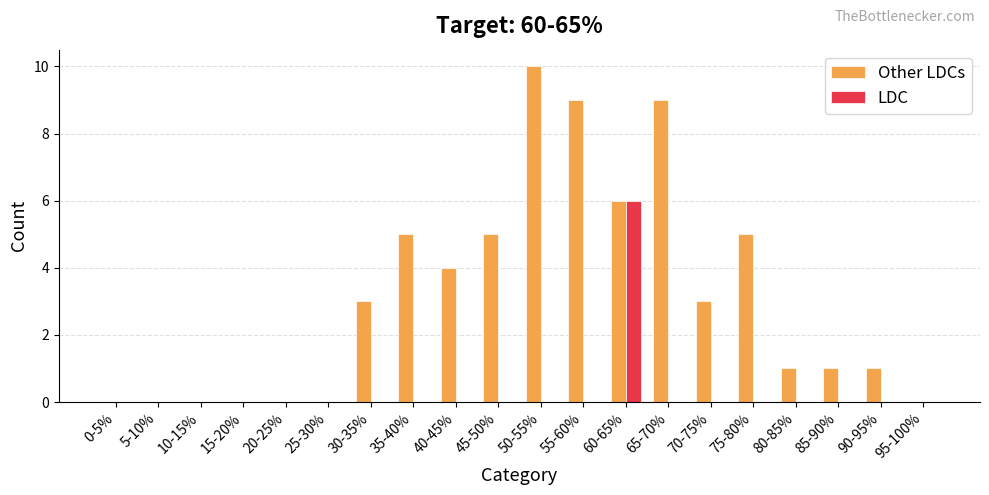

Which series has the largest total across all categories?

Other LDCs